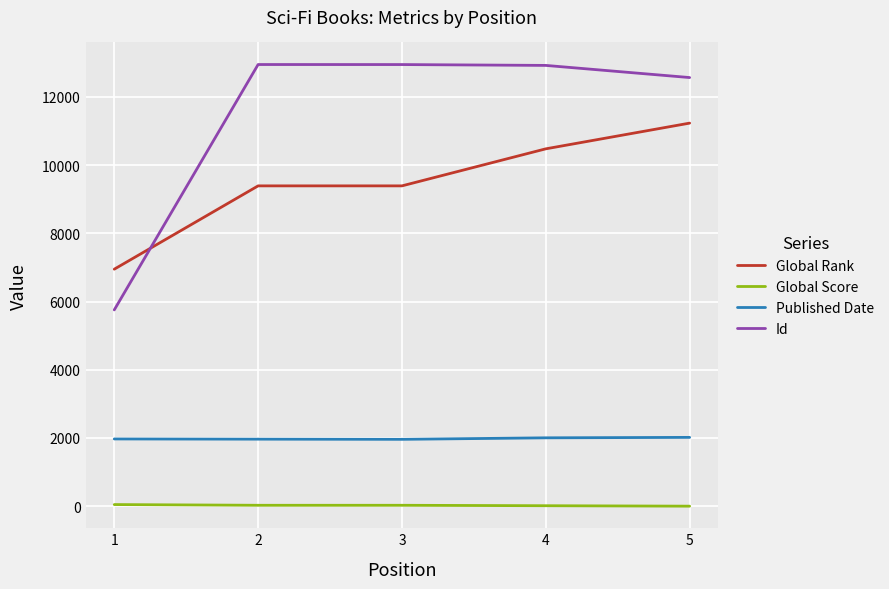

Which series has the largest total across all categories?

Id